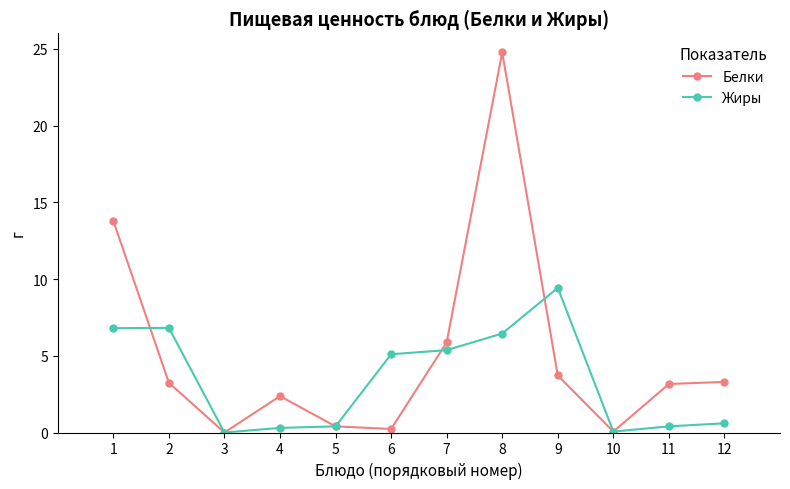

What is the difference between the Белки values at 8 and 12?

21.5